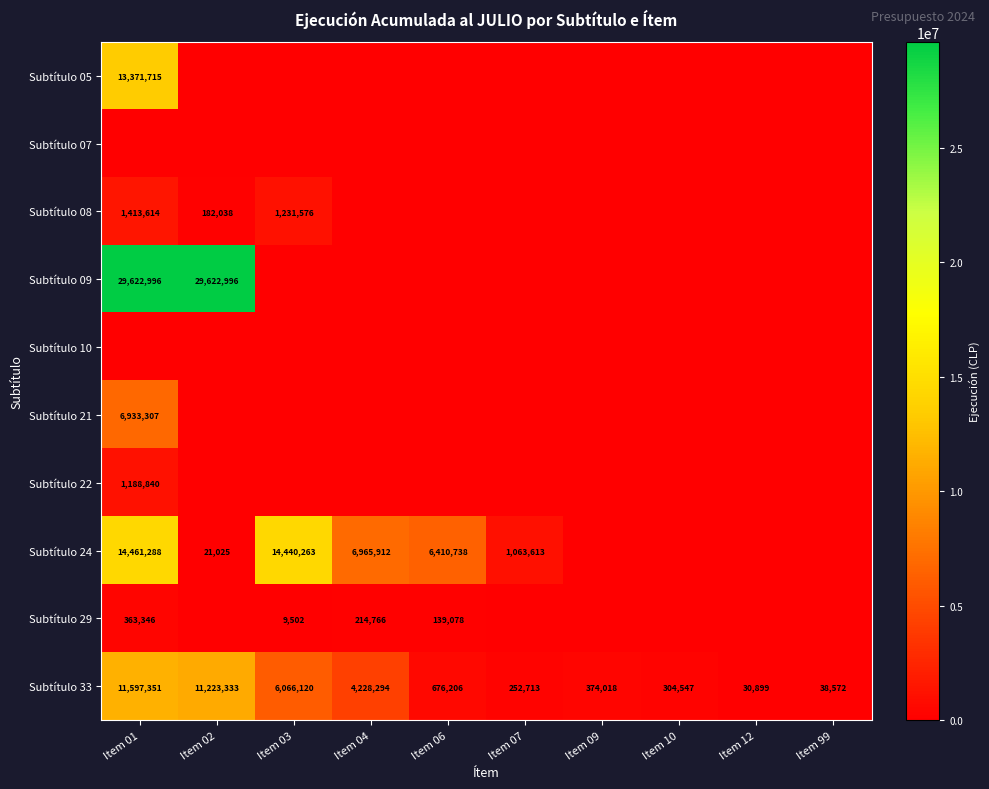

Is it true that Subtítulo 24 equals 6410738 at Item 06?

True